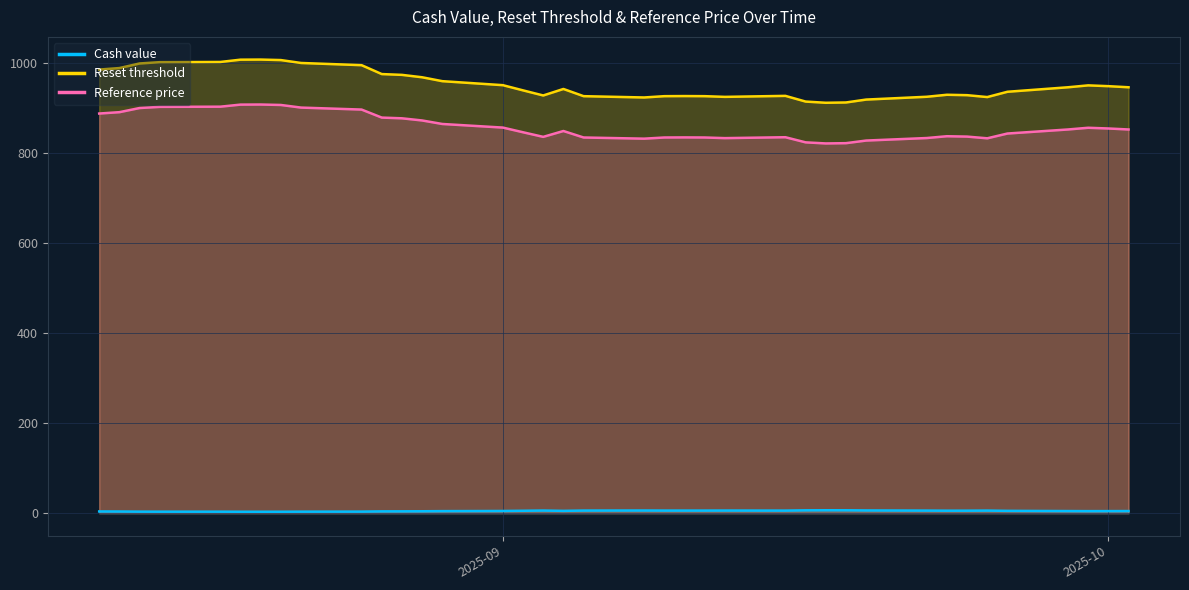

True or false: Reset threshold and Reference price intersect in this chart.

False